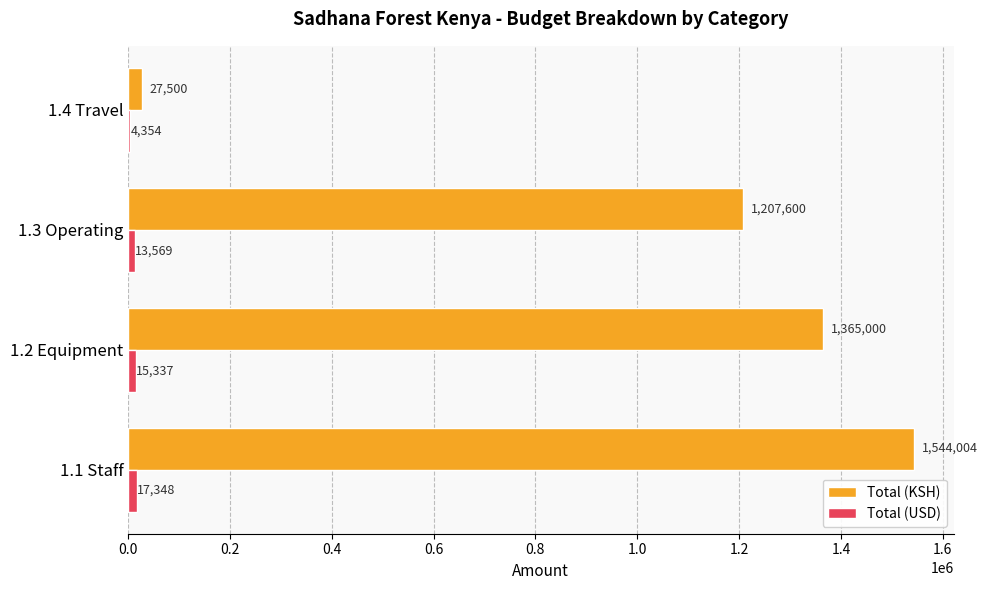

Which series has the largest total across all categories?

Total (KSH)